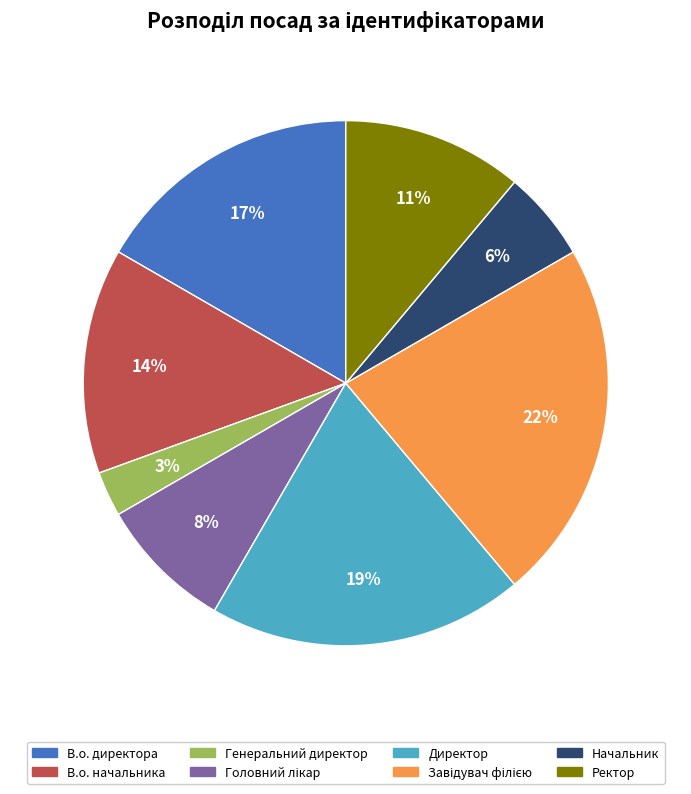

Does В.о. директора represent more than half of the total?

No